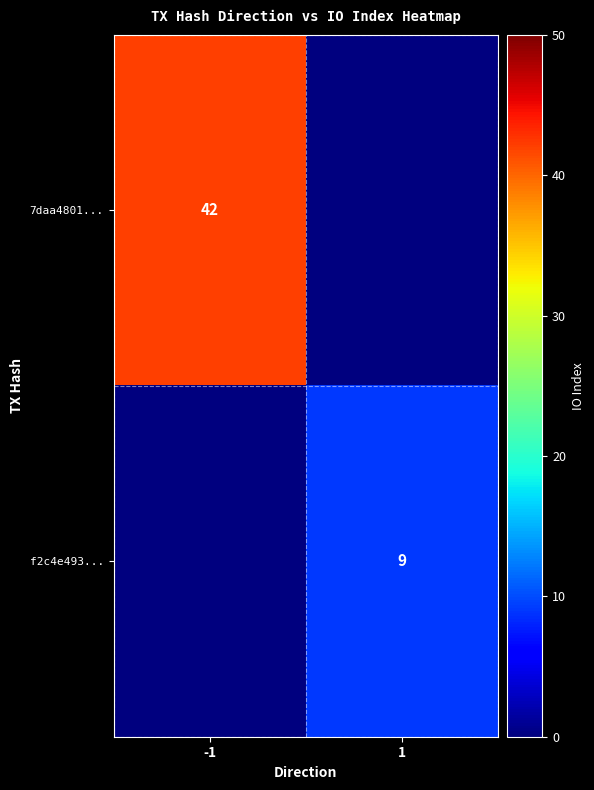

The value of f2c4e493... at 1 is 9. True or false?

True